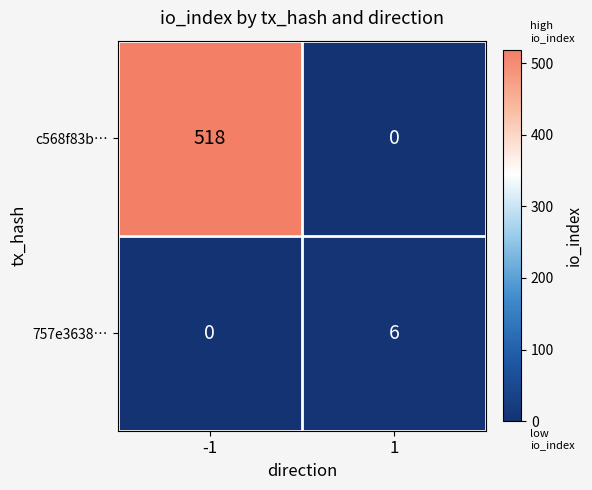

Reading left to right, transcribe all the data shown in this chart.

c568f83b…: -1=518	1=0
757e3638…: -1=0	1=6